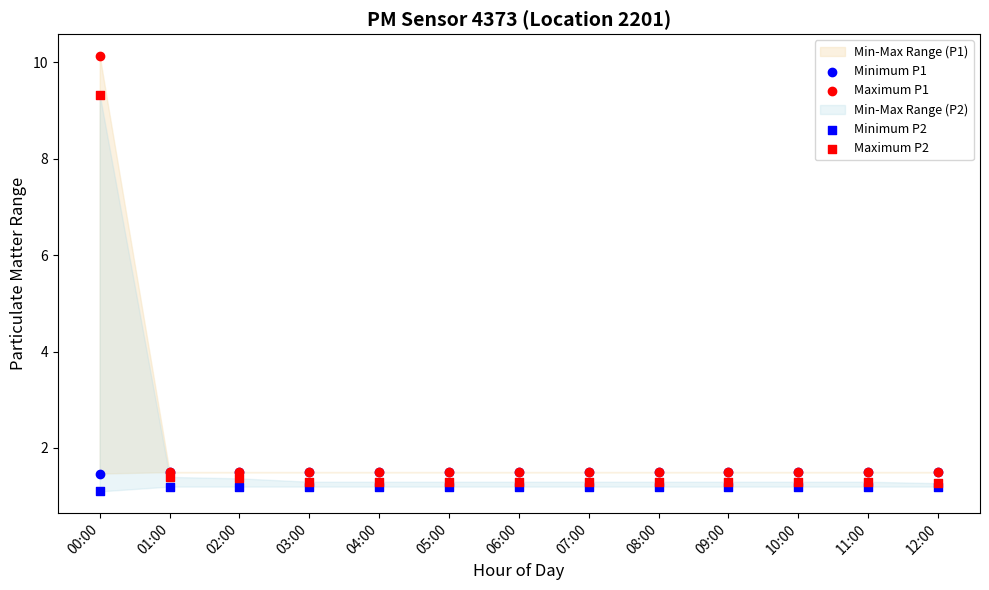

Which series contains the highest Y value?

Maximum P1